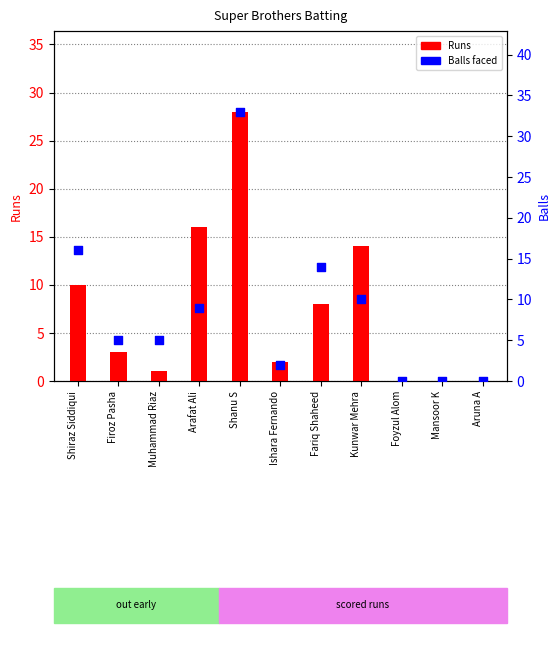

Which series has the largest Y range (max minus min)?

Balls